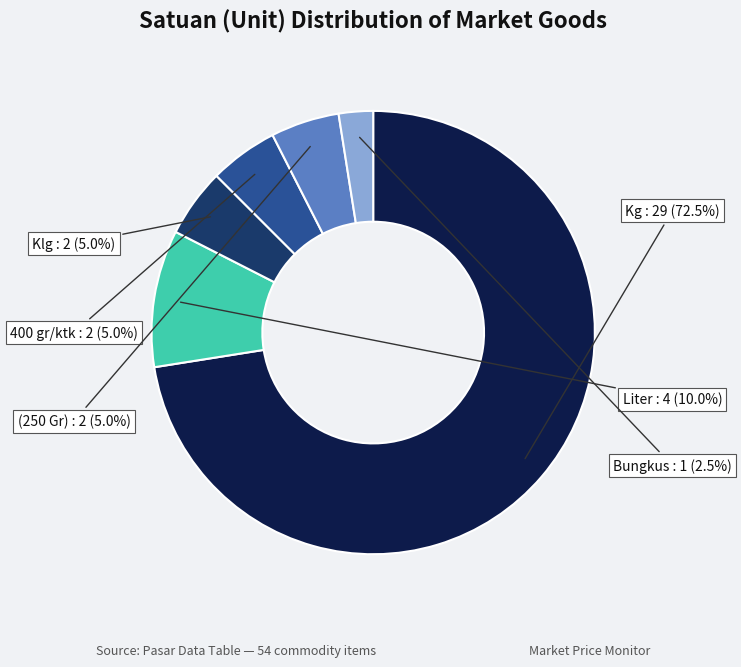

What is the majority slice?

Kg